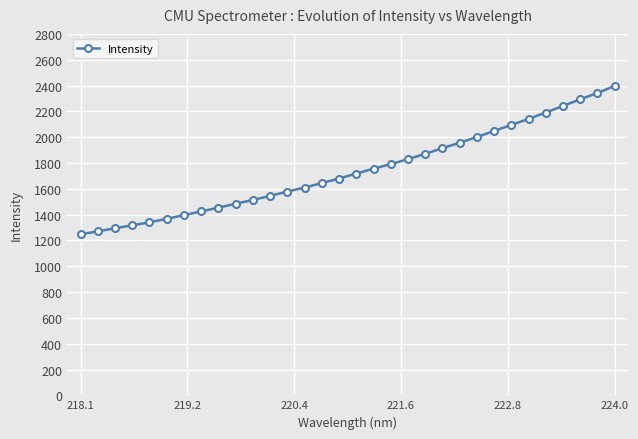

What is the value of the 28th point from the left?

2190.9